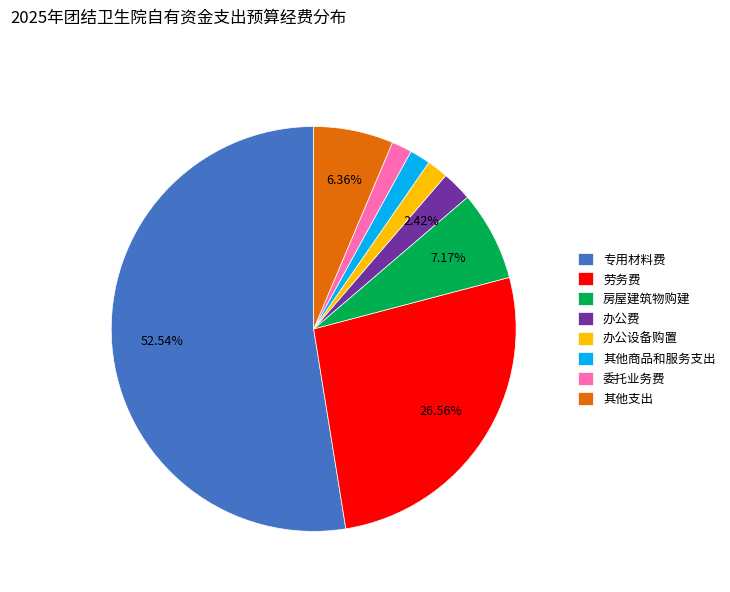

Does any single category account for the majority?

Yes